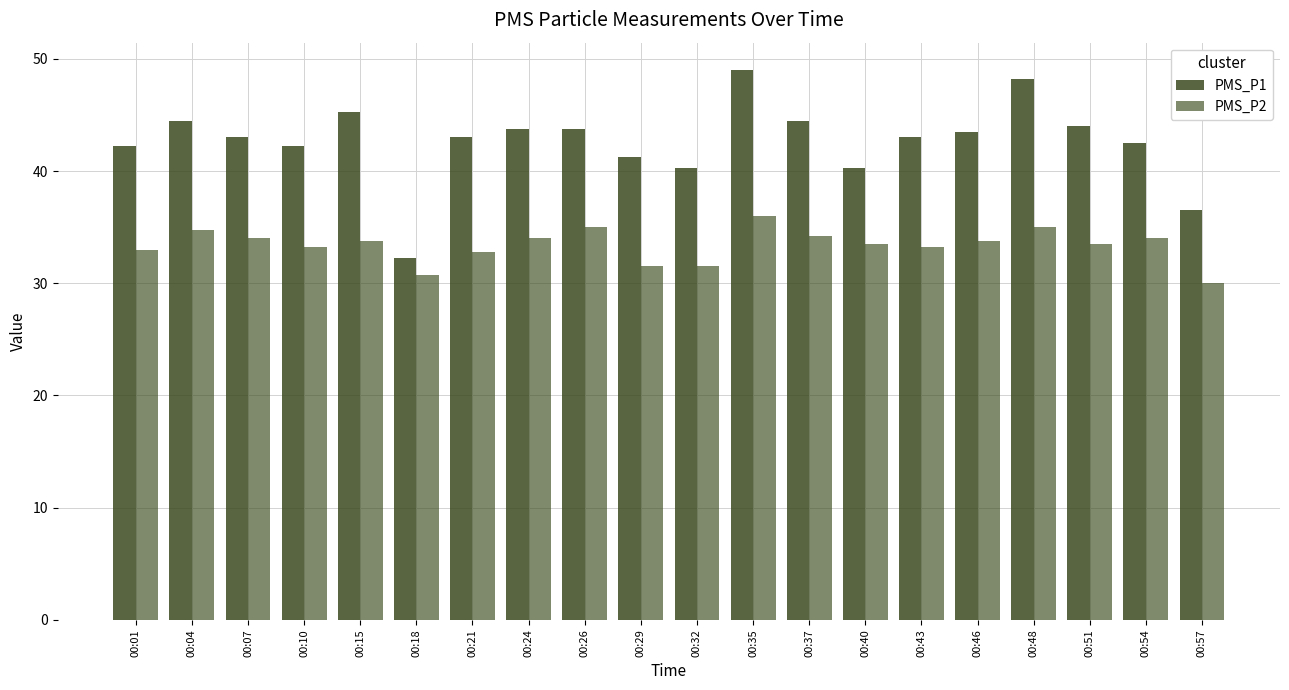

Are the bars grouped side by side (vs. stacked)?

Yes